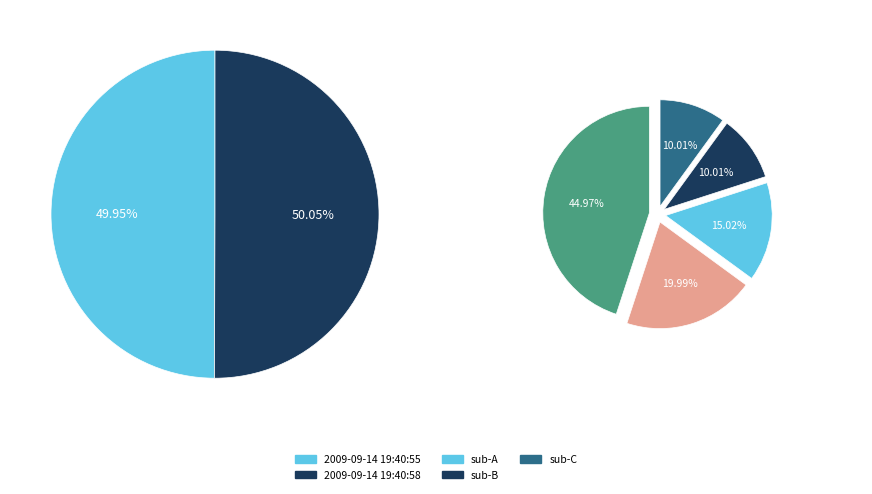

To the nearest percent, what percentage of the pie is 2009-09-14 19:40:58?

50%